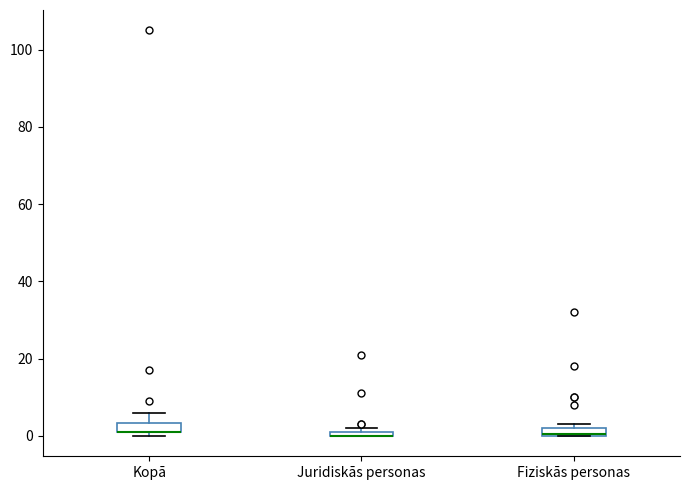

Where is the lower edge of the box for Juridiskās personas on the y-axis? The values are not printed on the chart, so give them approximately, as read against the axis.

0